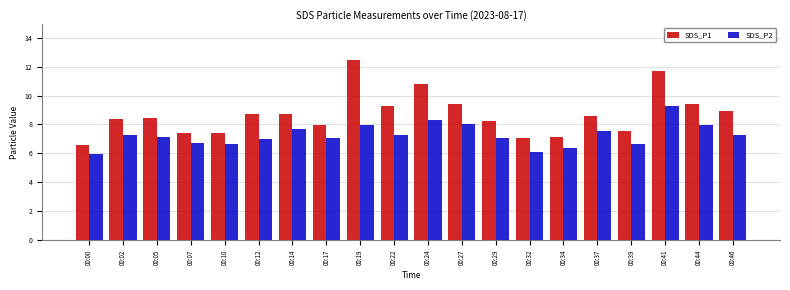

Is the value of SDS_P2 at 00:27 greater than the value of SDS_P1 at 00:37?

No